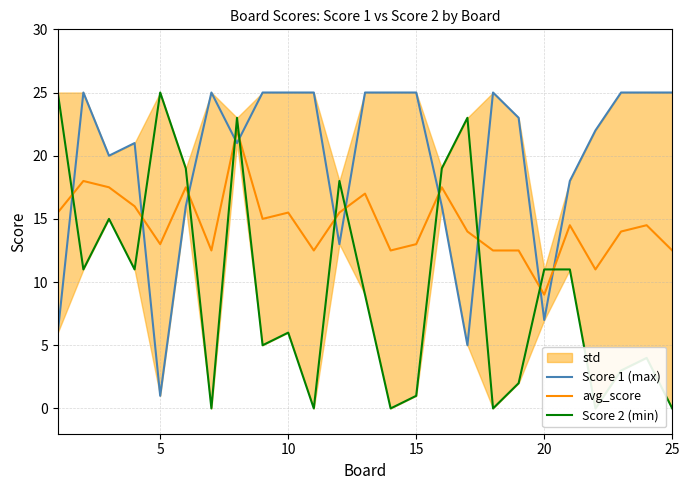

At which label does avg_score reach its minimum?

20